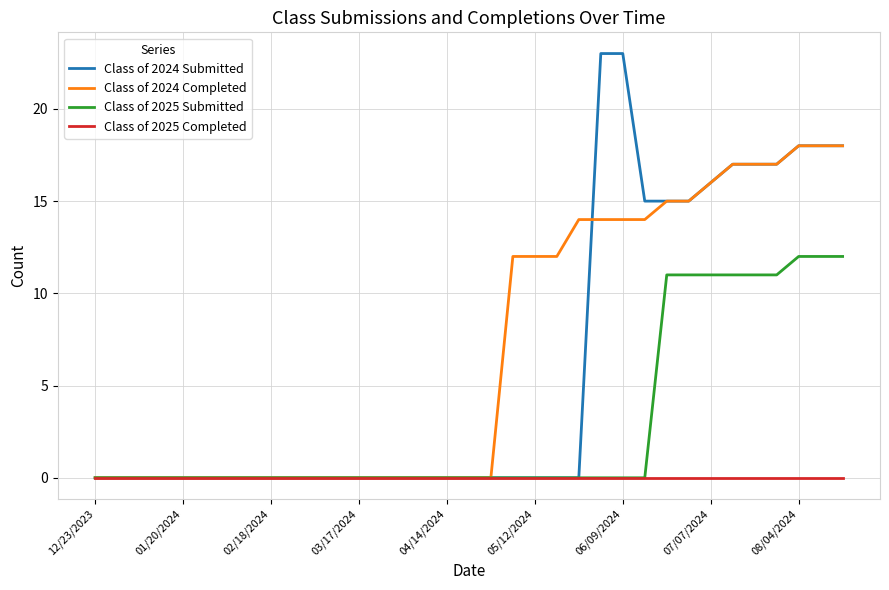

What is the greatest value displayed?

23